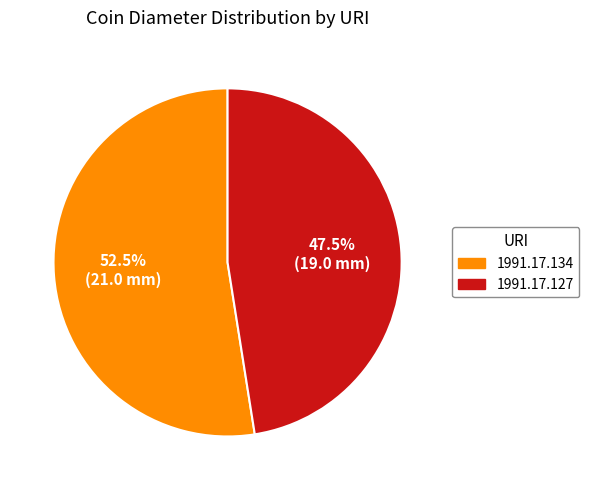

Is there a majority slice in this chart?

Yes